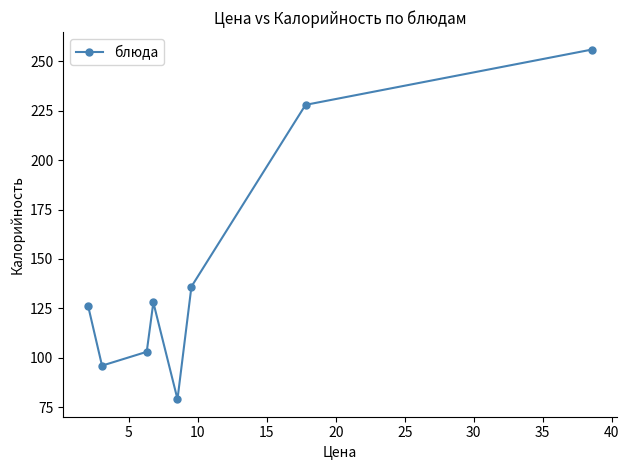

What is the average value?

144